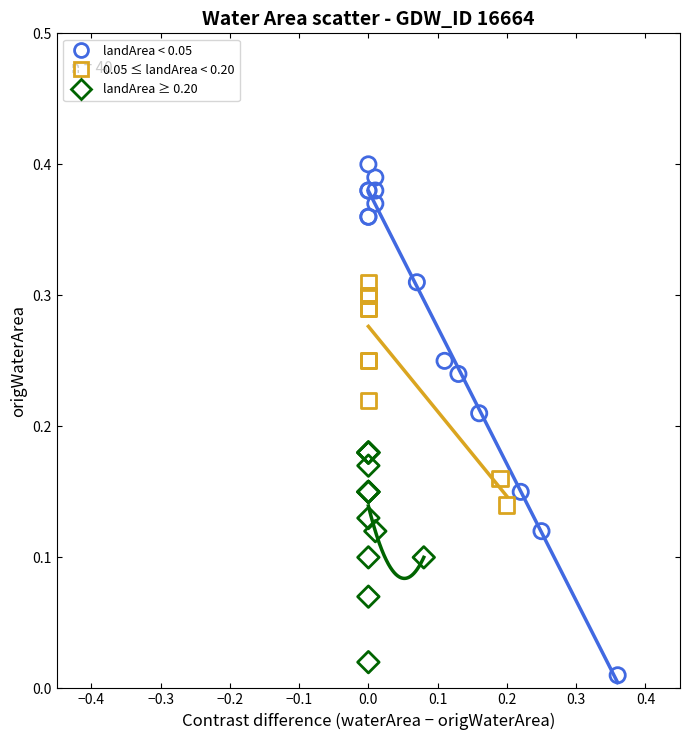

Which series contains the highest Y value?

landArea < 0.05